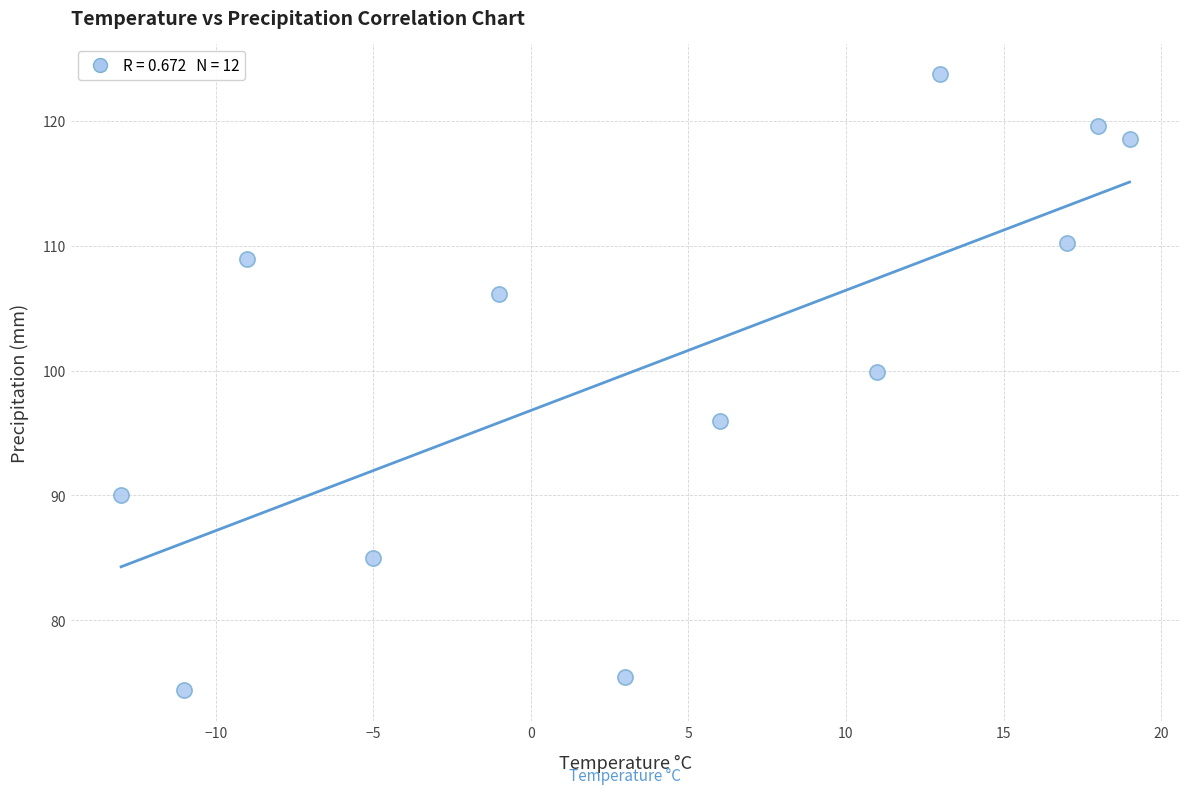

What Y value in the scatter plot is closest to 99?

99.9